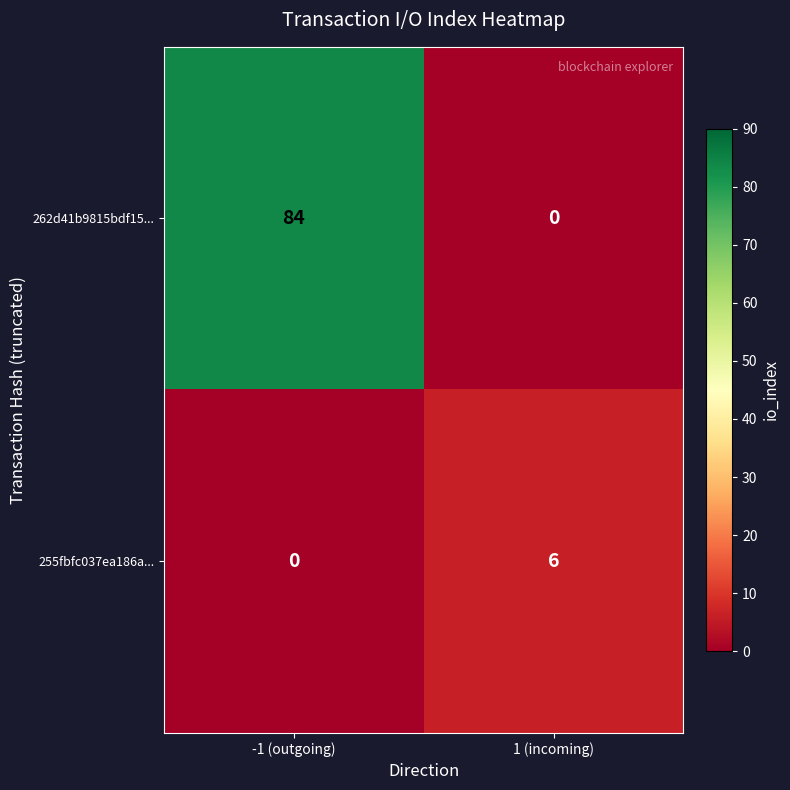

Rank the series by their maximum value, from highest to lowest.

262d41b9815bdf15..., 255fbfc037ea186a...